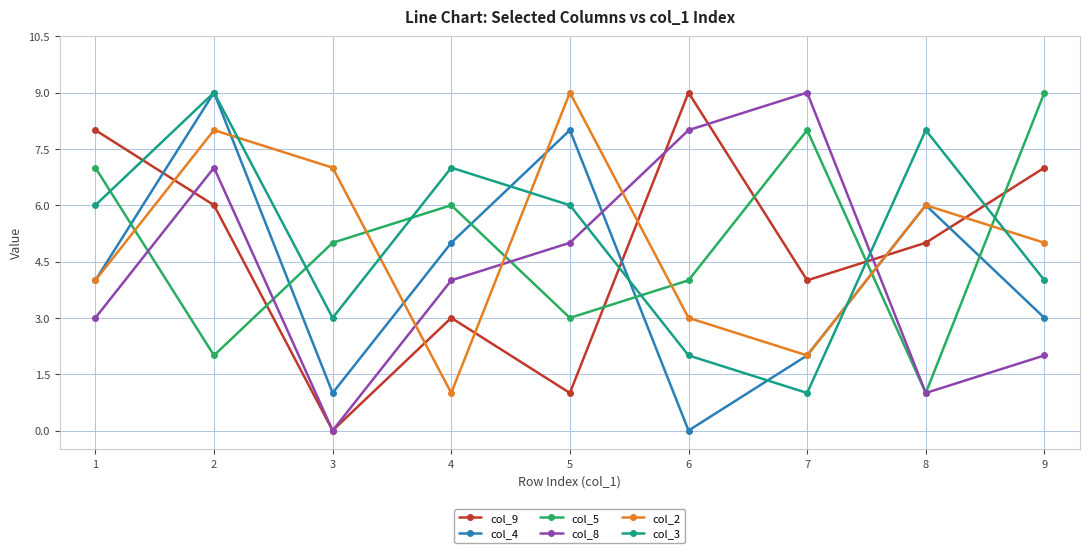

Which series ends up on top after the final intersection of col_3 and col_5?

col_5